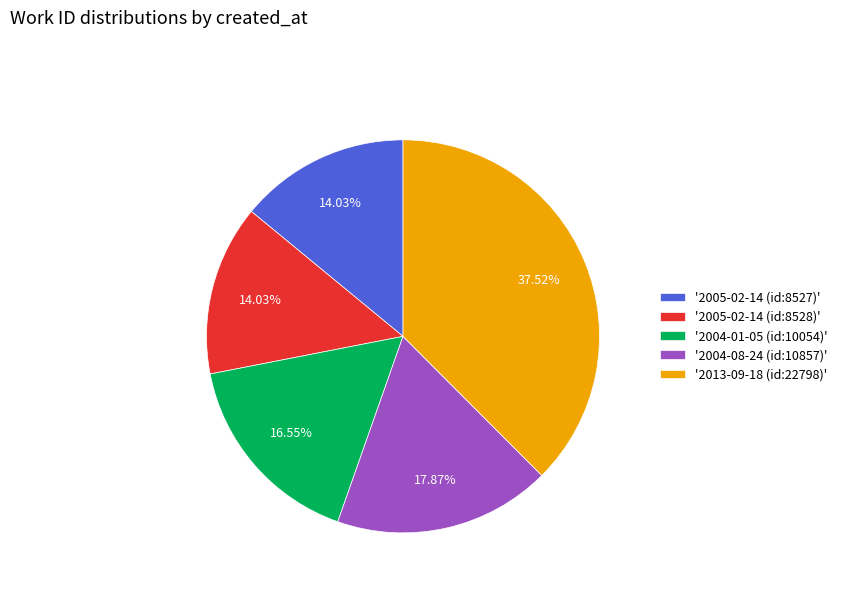

Which has a higher value, '2004-01-05 (id:10054)' or '2005-02-14 (id:8528)'?

'2004-01-05 (id:10054)'